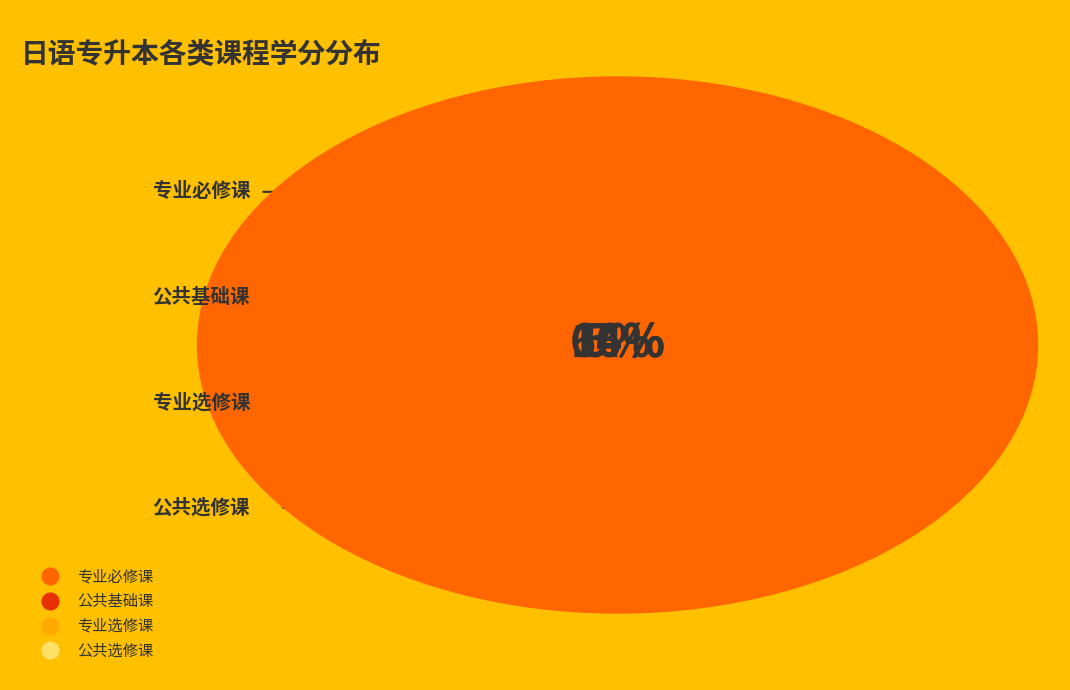

How many segments does this pie chart have?

4